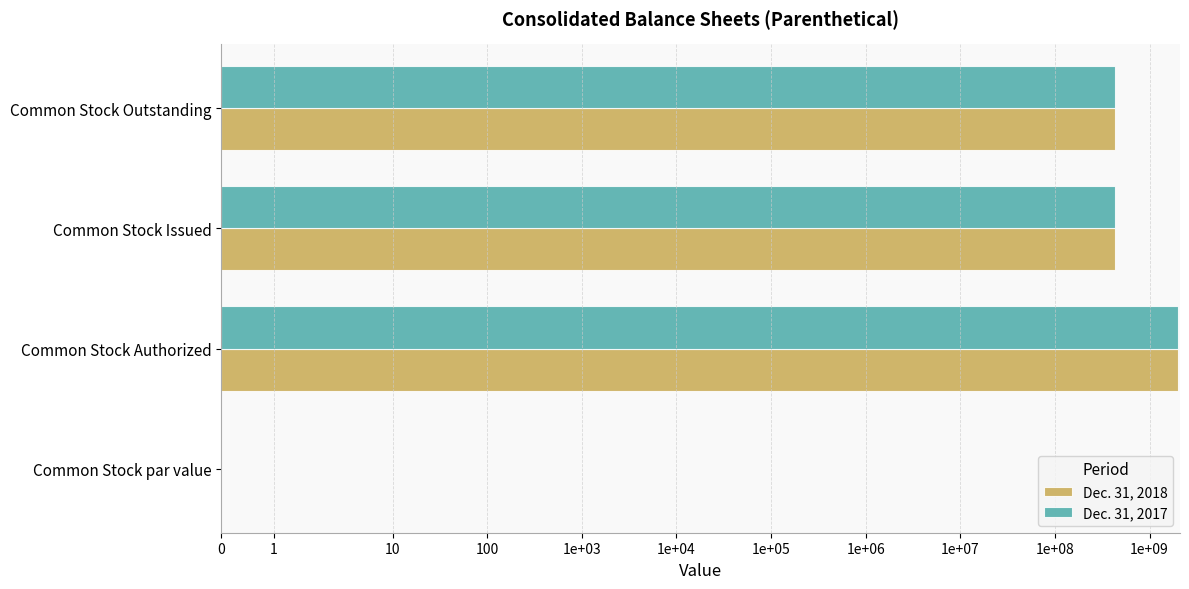

Reading left to right, list all the values displayed in this chart.

Dec. 31, 2018: 0.0	2000000000.0	434073648.0	434073648.0
Dec. 31, 2017: 0.0	2000000000.0	434073648.0	434073648.0